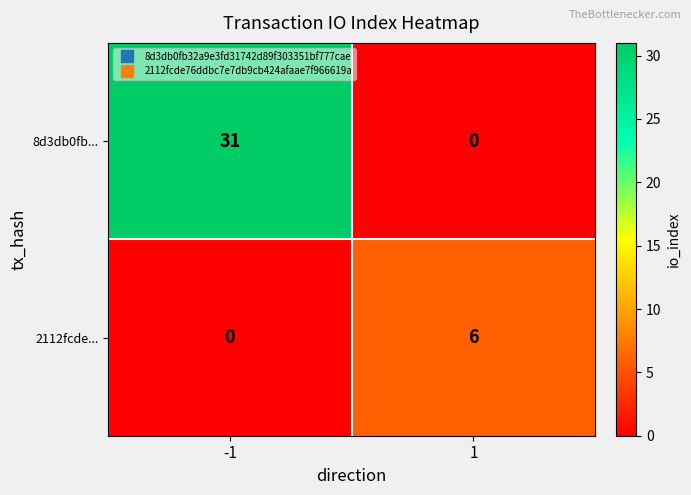

What value does the 8d3db0fb... series have at -1?

31